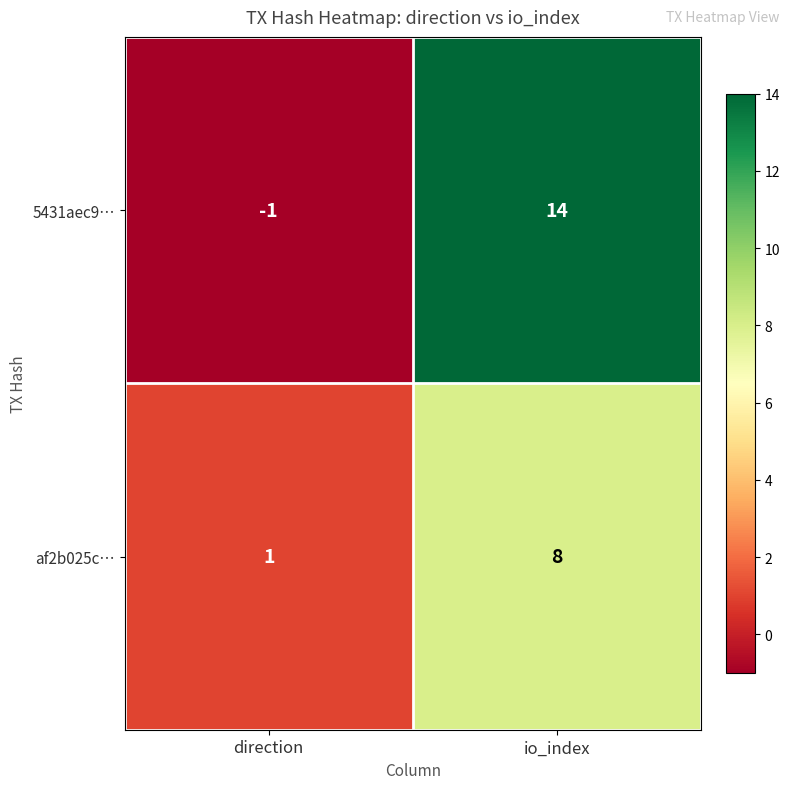

Reading left to right, transcribe all the data shown in this chart.

5431aec9…: -1	14
af2b025c…: 1	8